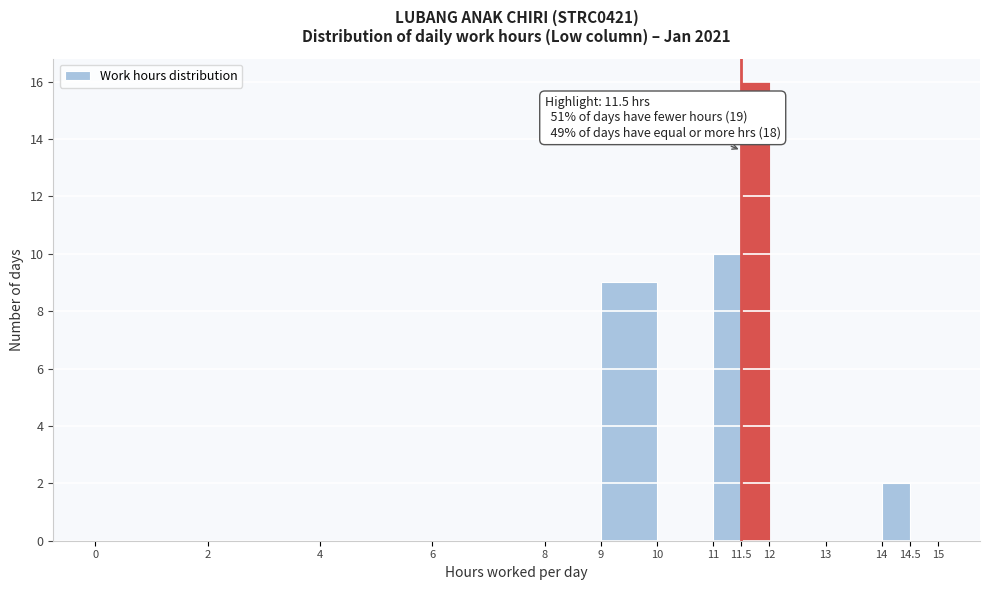

Which range on the x-axis has the tallest bar?

11.5 to 12